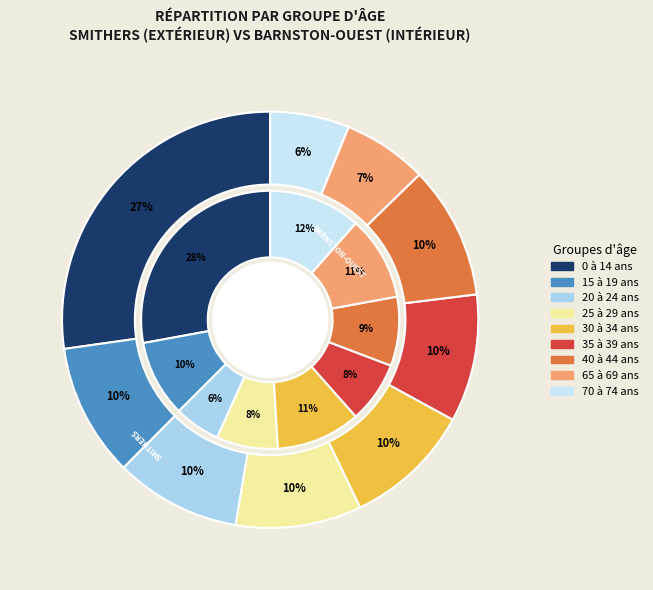

Is it true that 25 à 29 ans is 1% of the pie?

False